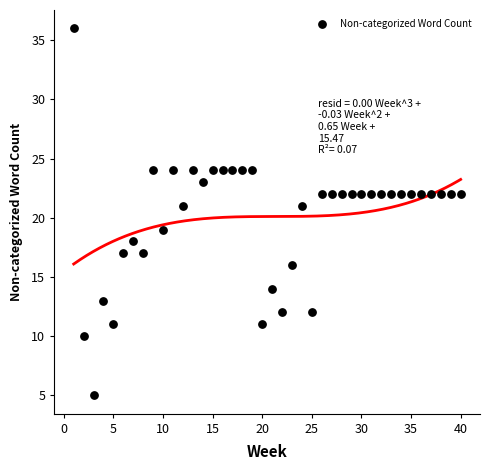

What is the range of X values (max minus min)?

39